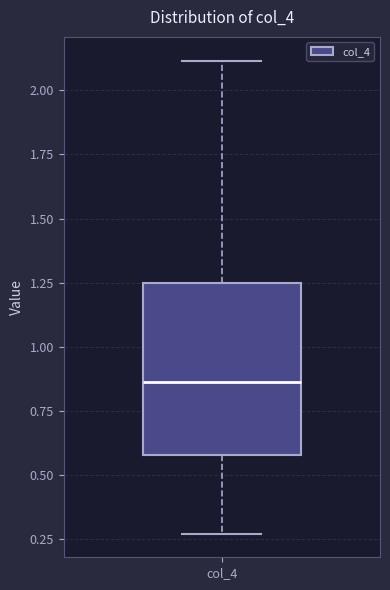

Transcribe this box plot: give where the median line is, the range the box spans, and where the two whiskers end, as read against the y-axis. The values are not printed on the chart, so give them approximately, as read against the axis.

median 0.85, box 0.60 to 1.25, whiskers 0.25 to 2.10